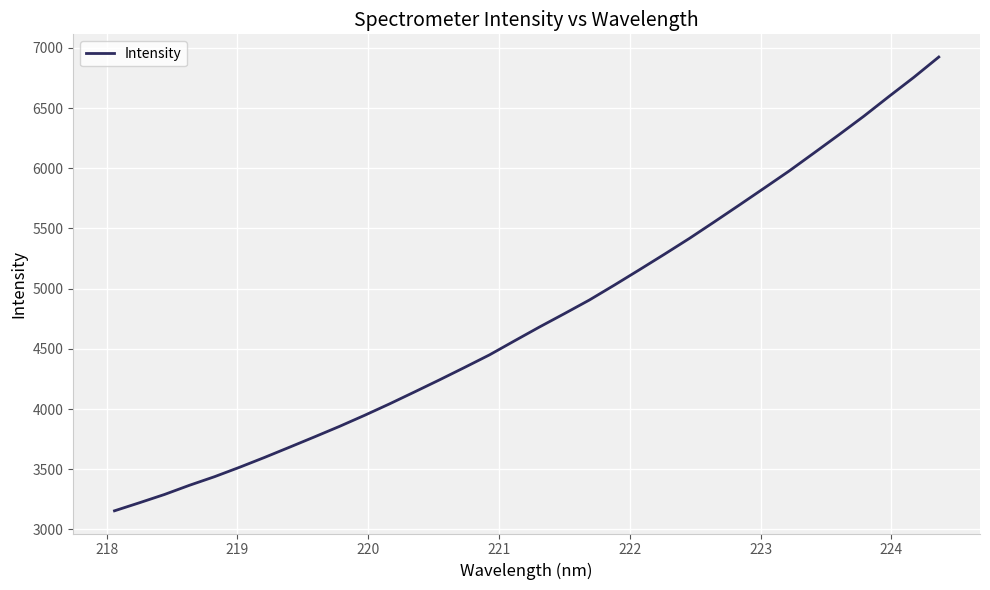

Is this an area chart (filled region under the line)?

No